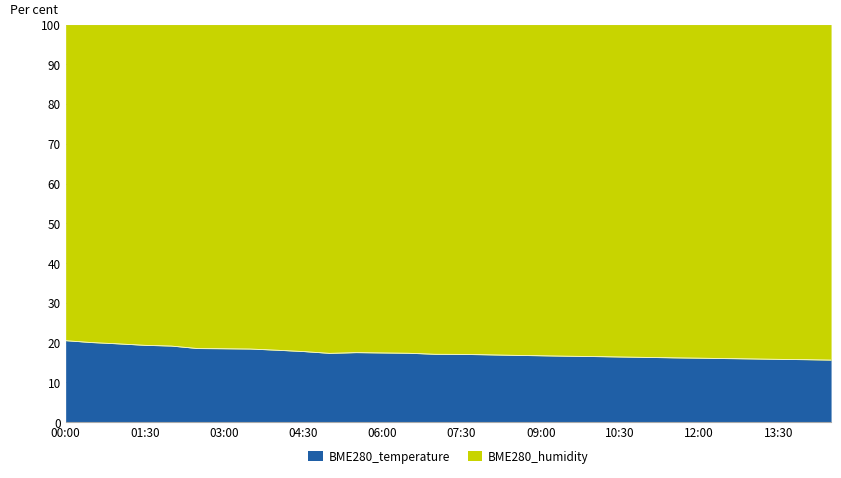

What is the sum of the values at 00:30 and 06:30?

37.4